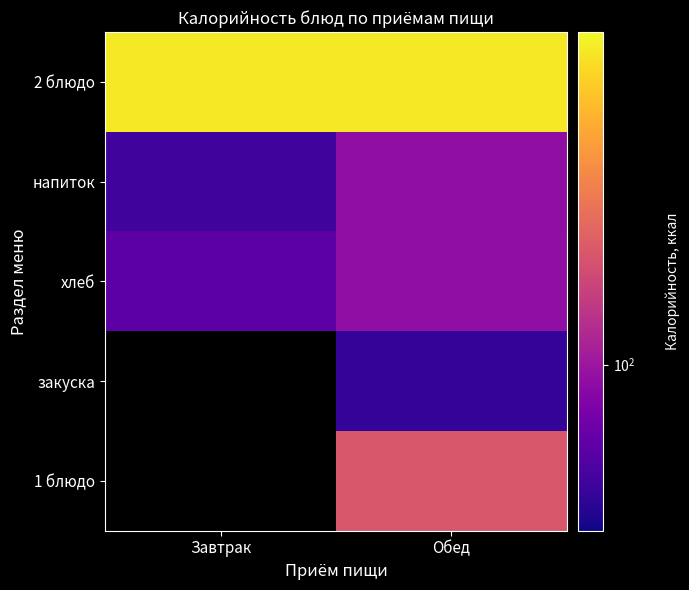

Which has a higher value, Завтрак or Обед?

Обед